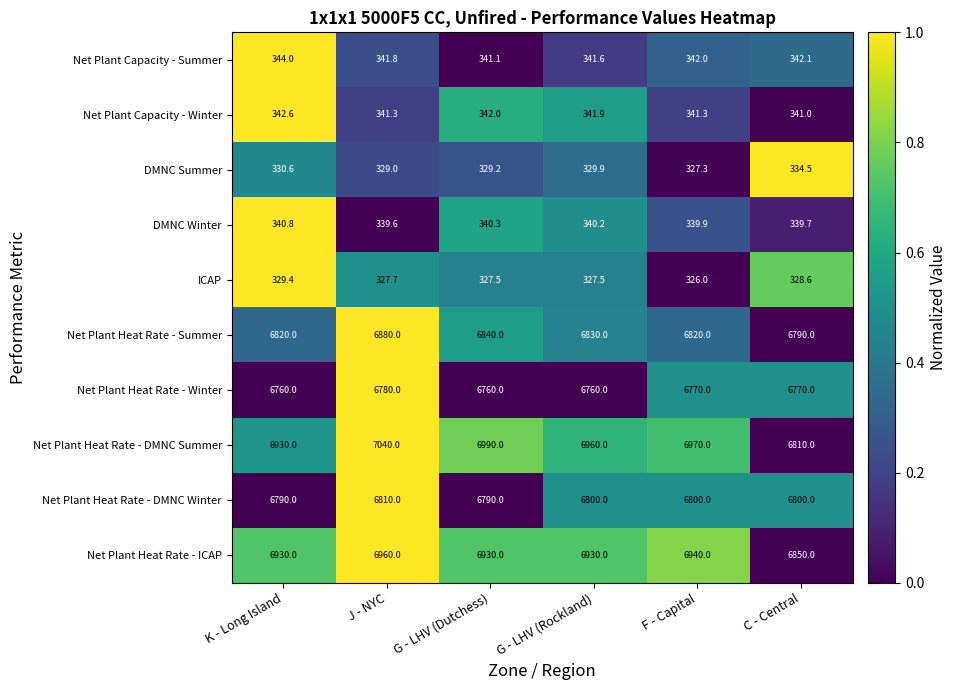

At which category is the sum across all series the highest?

J - NYC